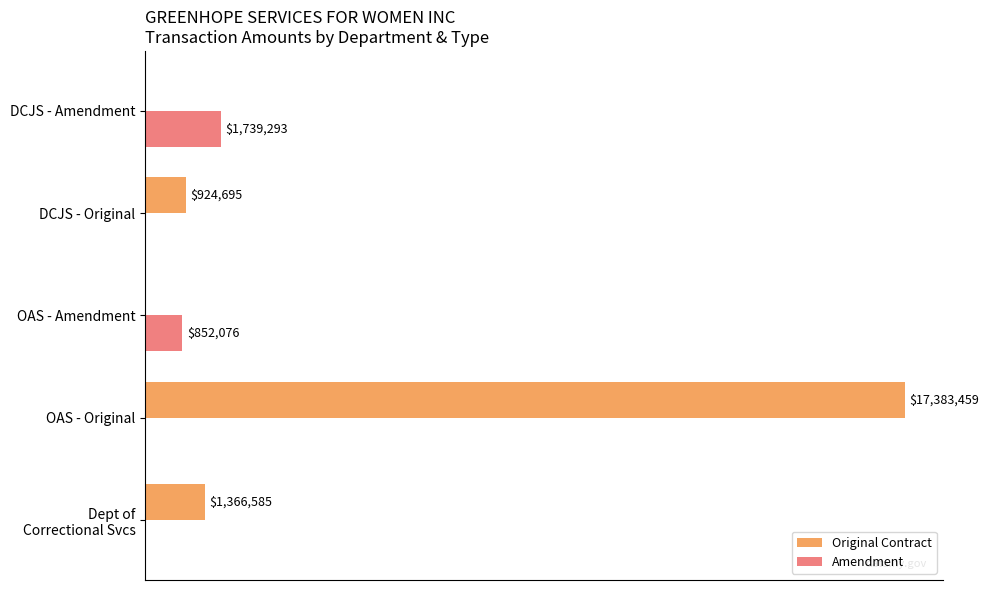

What is the maximum value for Original Contract?

17383459